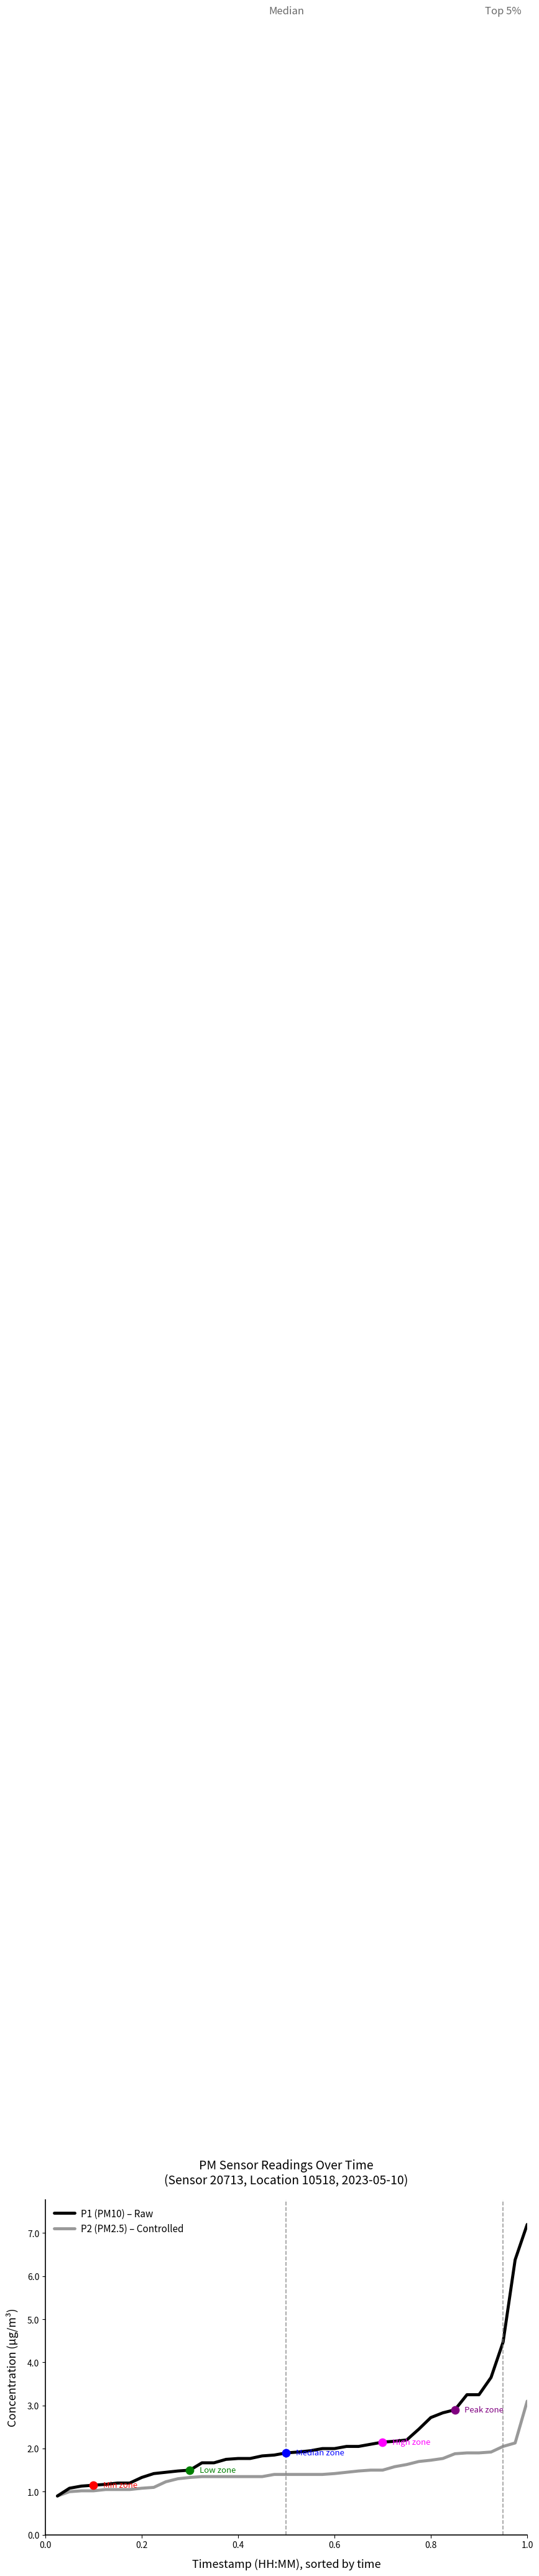

What is the maximum value shown in the chart?

7.2